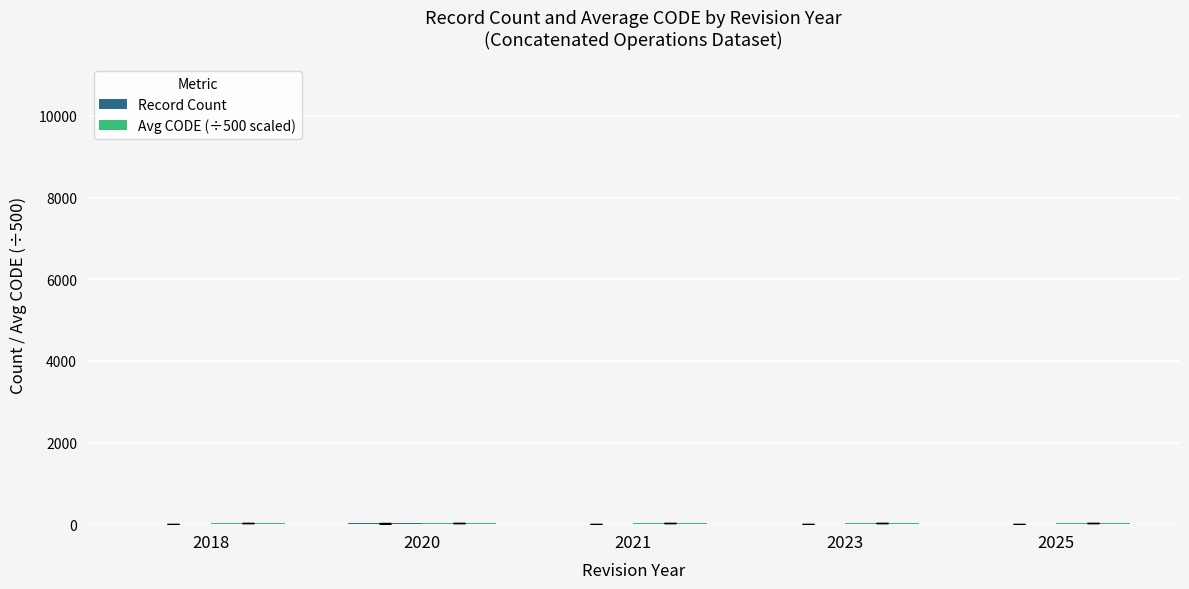

Are the bars horizontal?

No